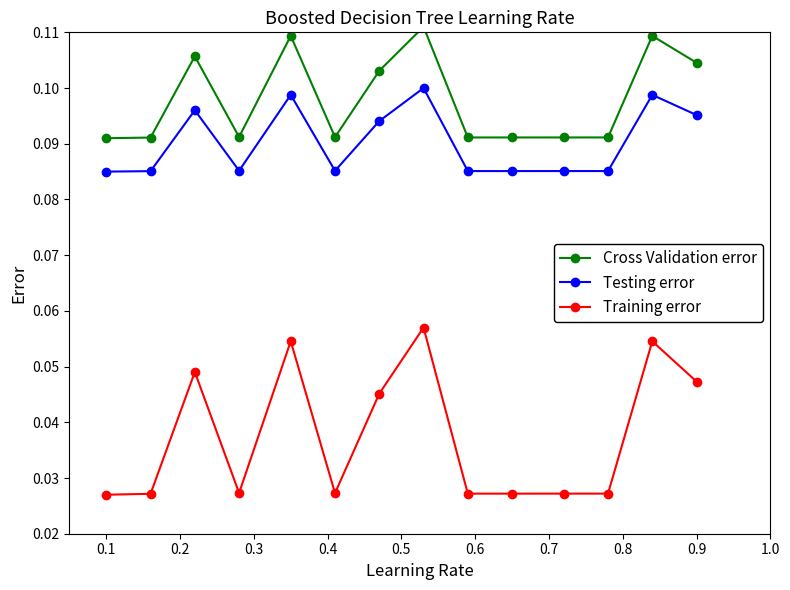

True or false: Testing error has more than 1 interior local peaks.

True